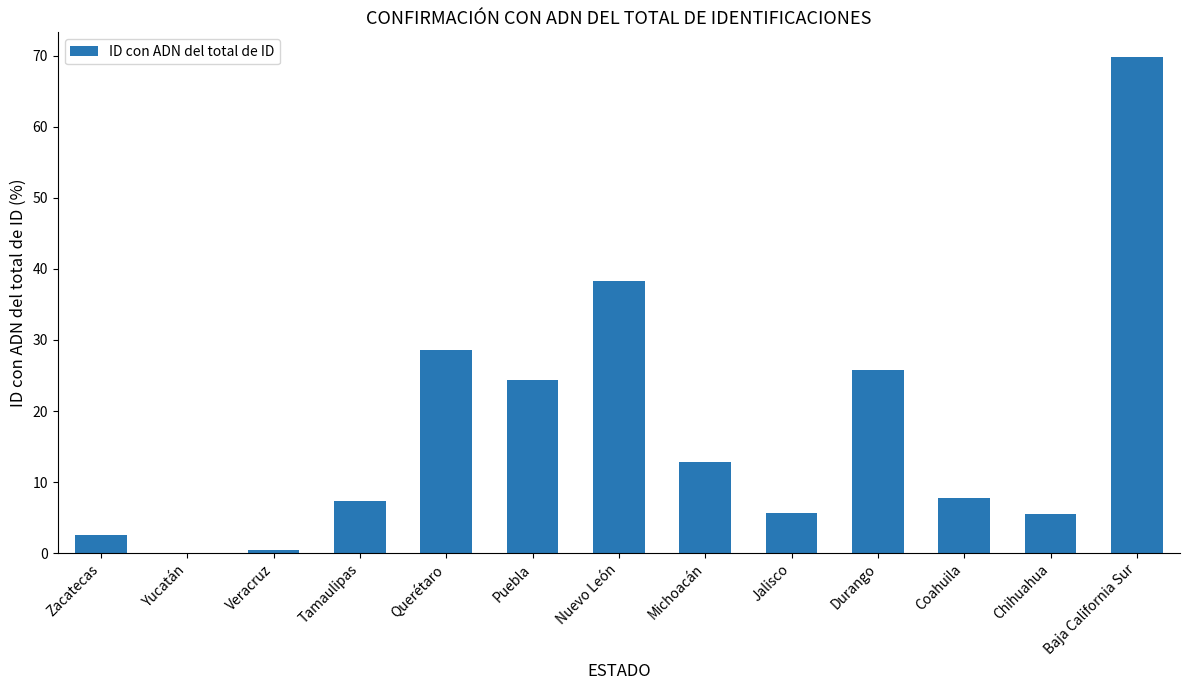

What is the sum of all values?

228.7